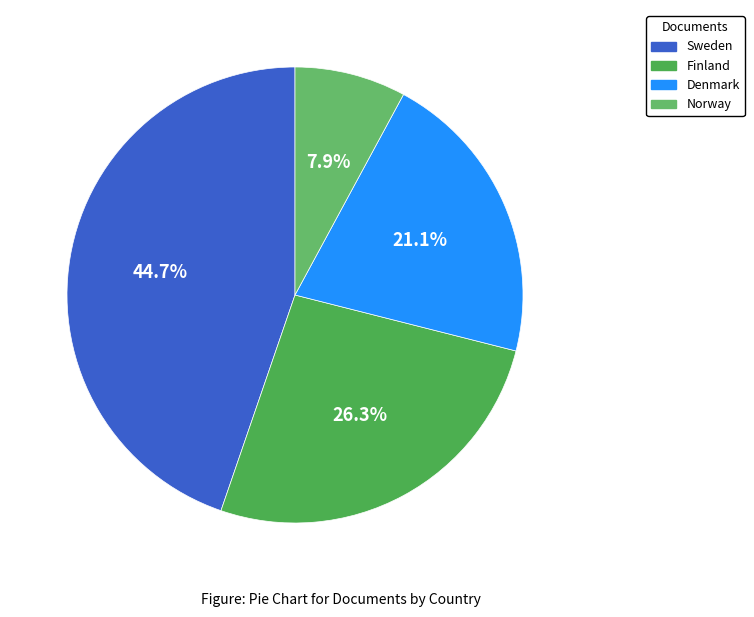

True or false: Sweden accounts for 45% of the total.

True